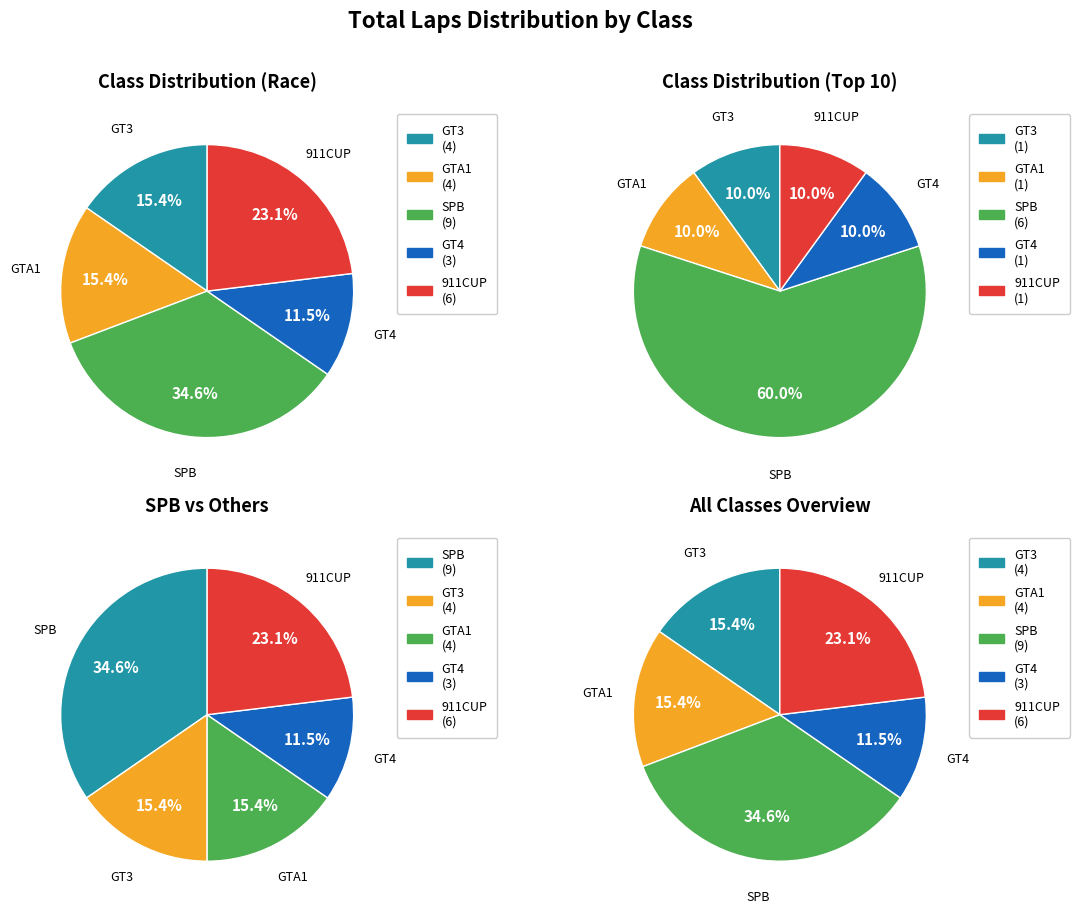

To the nearest percent, what is the difference between the GT3 and 911CUP slice percentages?

8%